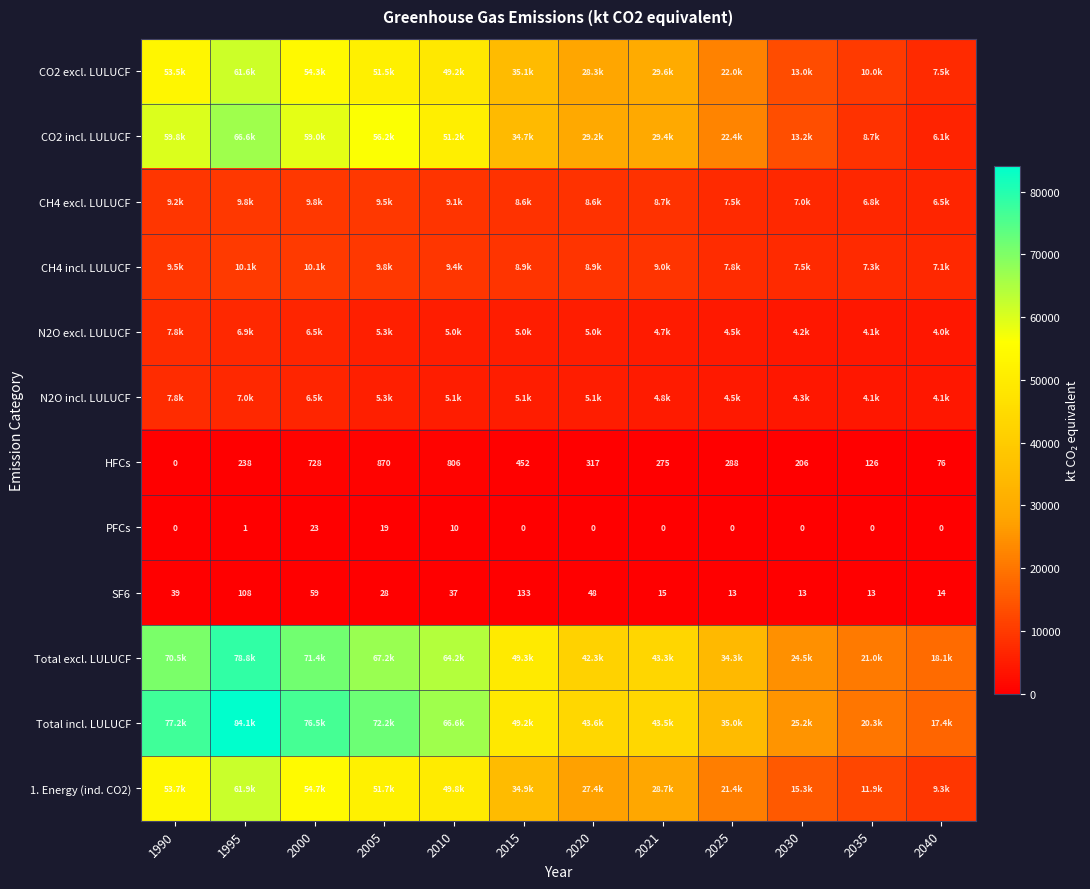

Which series has the largest total across all categories?

Total incl. LULUCF